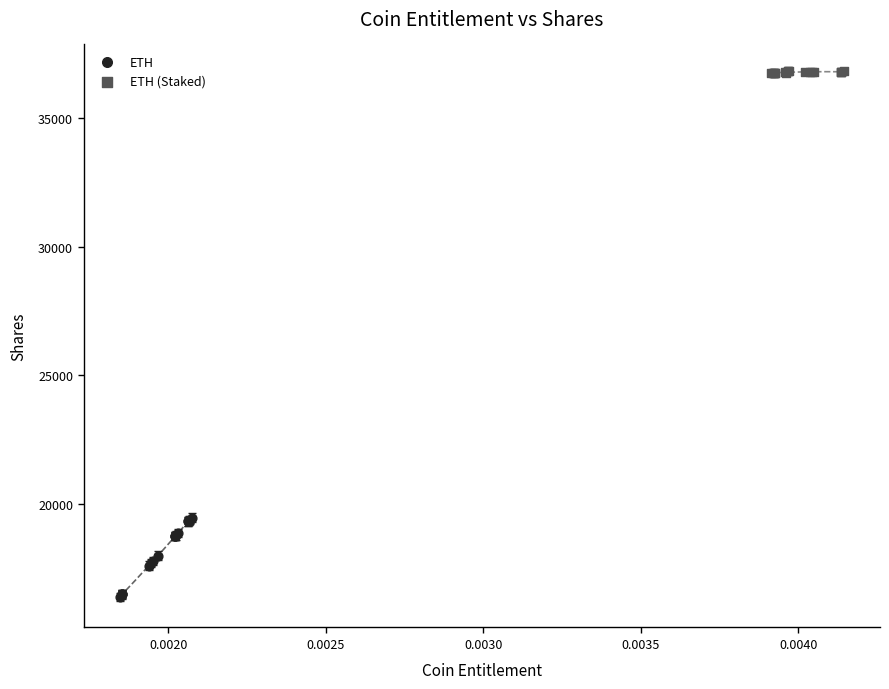

Which series has the widest spread of Y values?

ETH